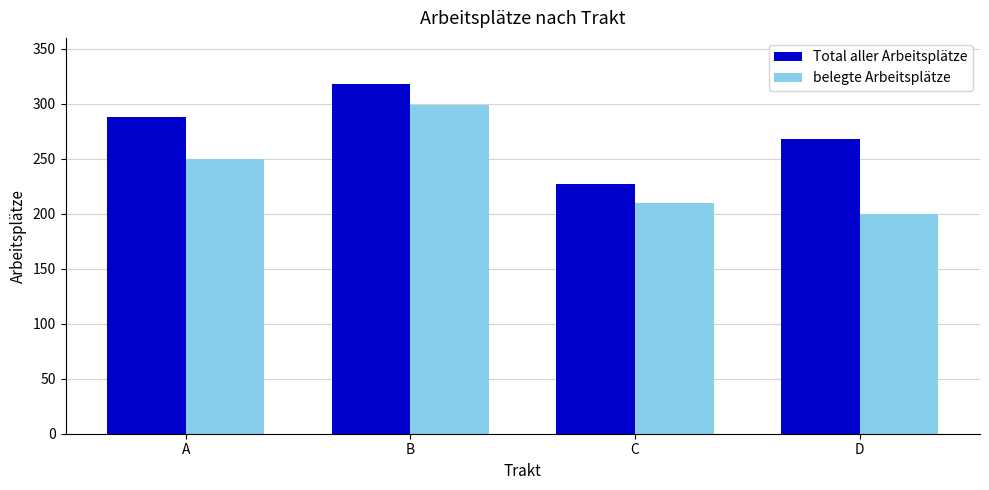

The Total aller Arbeitsplätze series shows 318 at B. True or false?

True